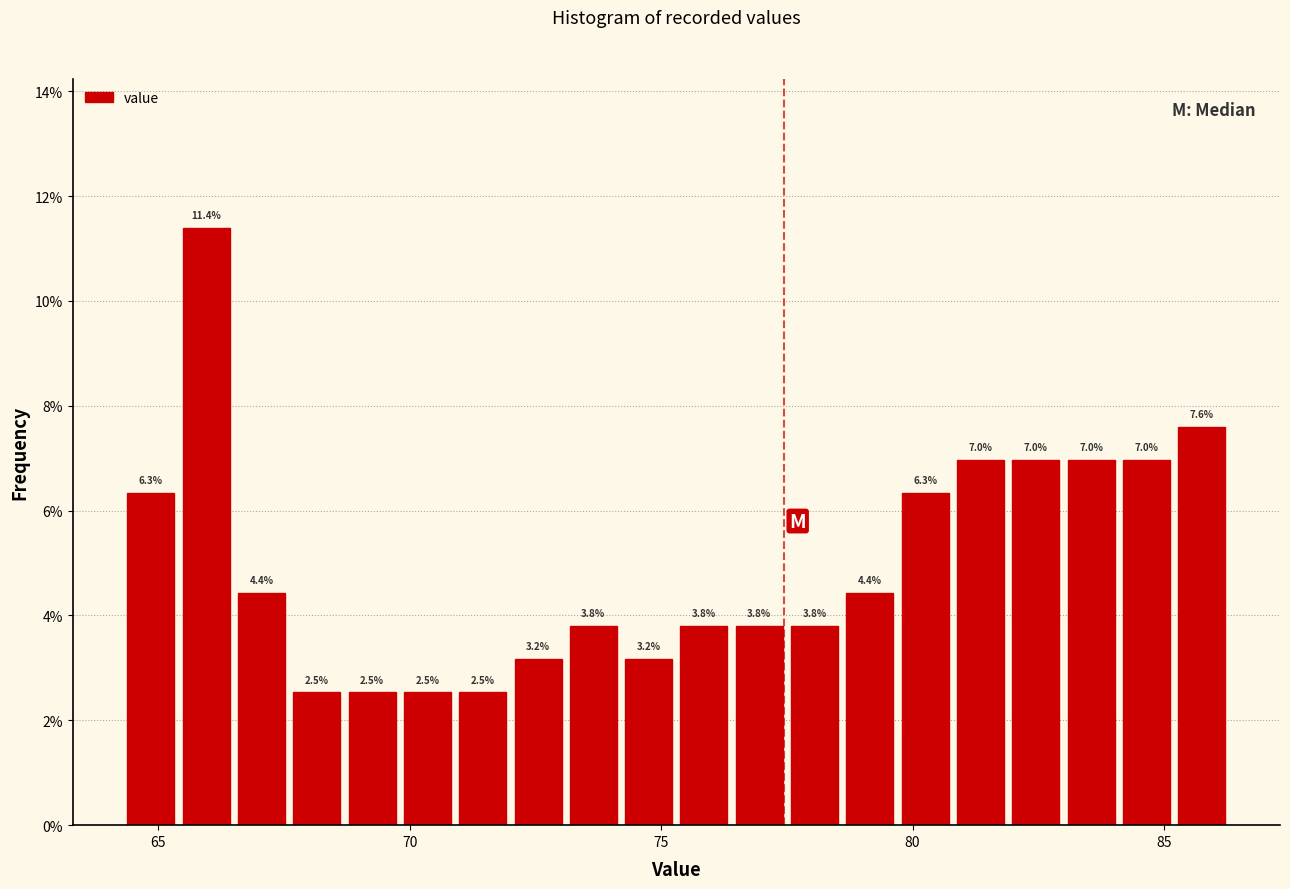

Read against the x-axis, roughly where is the centre of the tallest bar?

66.0